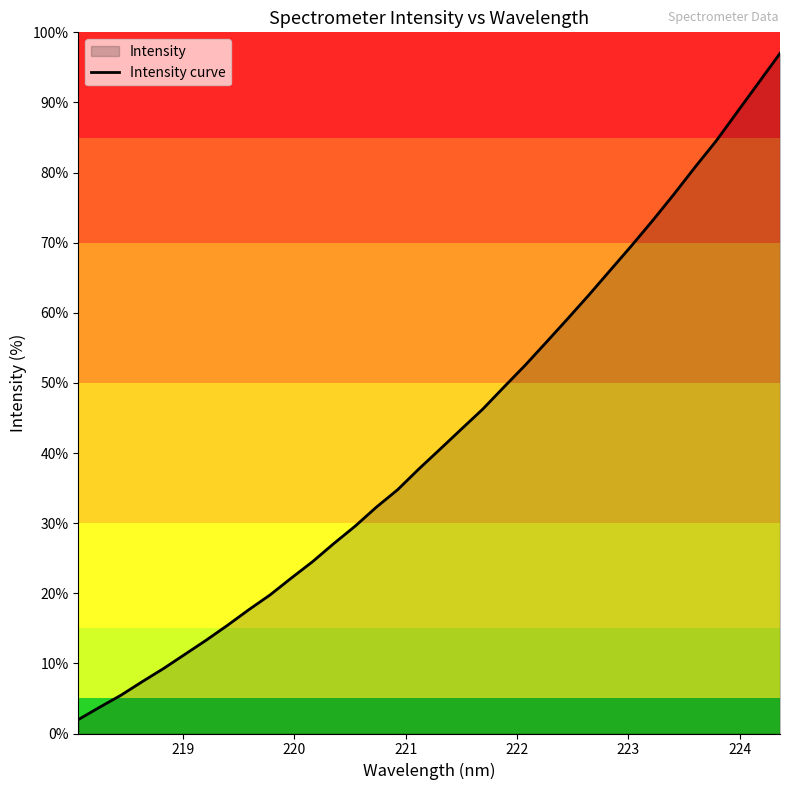

What is the difference between the maximum and minimum values?

95.0